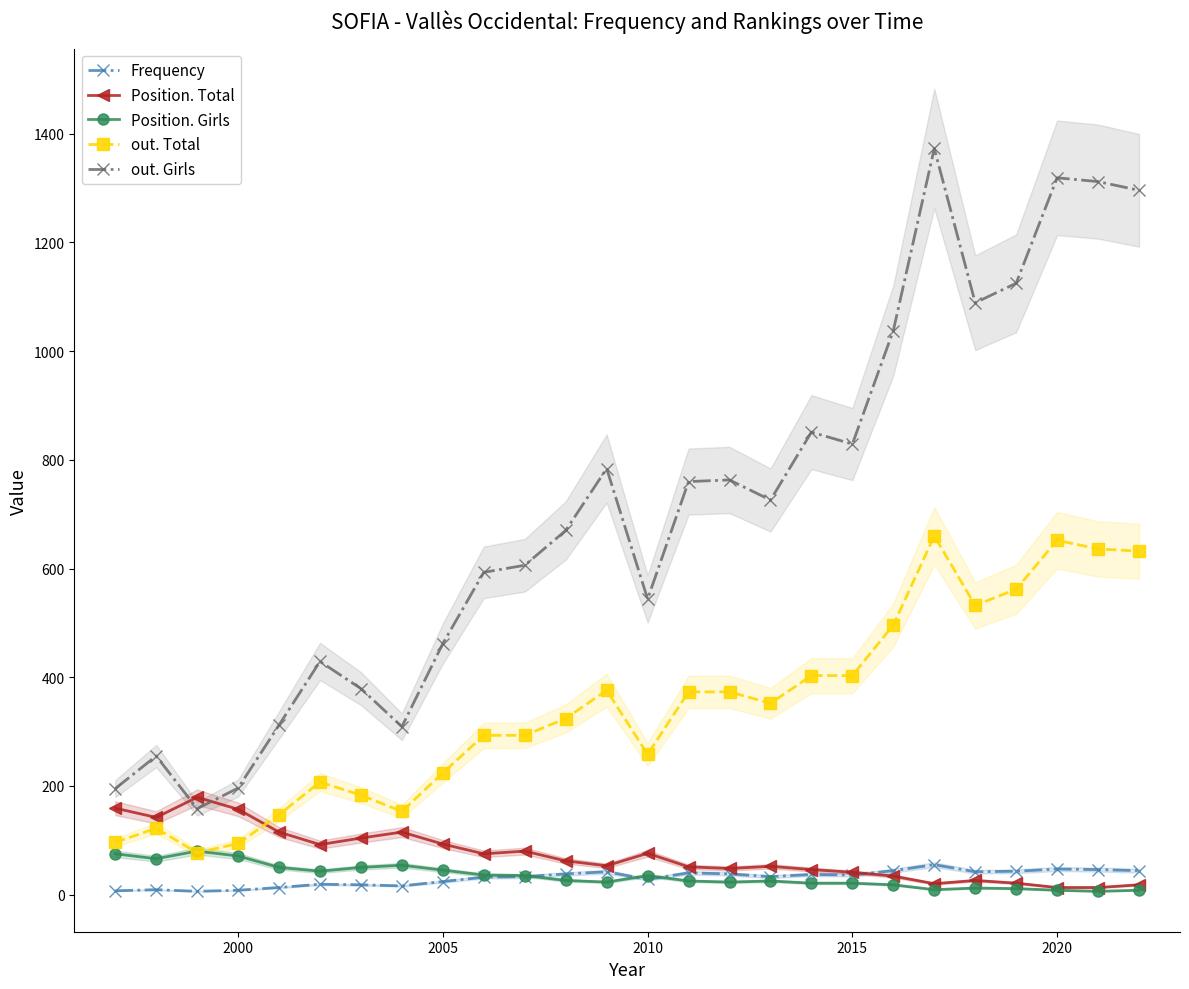

How many values in the Frequency series are below 36?

13